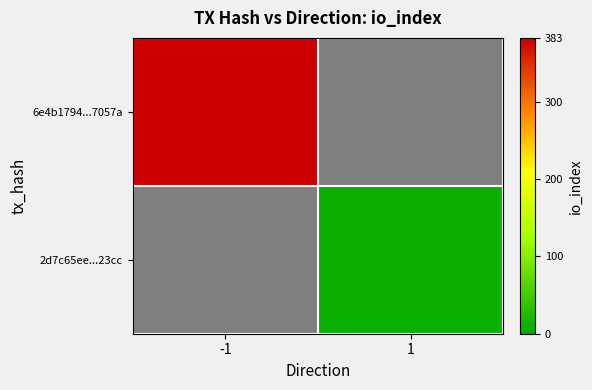

How many data points does each series have?

2